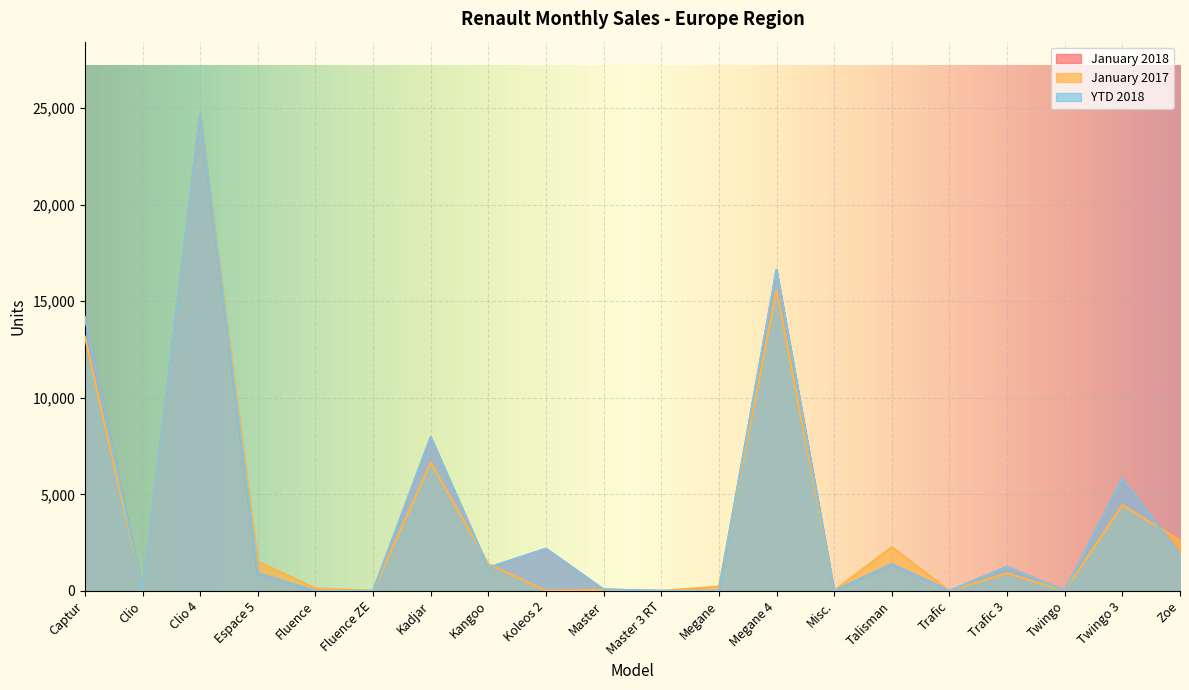

Rank the series at Kadjar from highest to lowest value.

January 2018, YTD 2018, January 2017